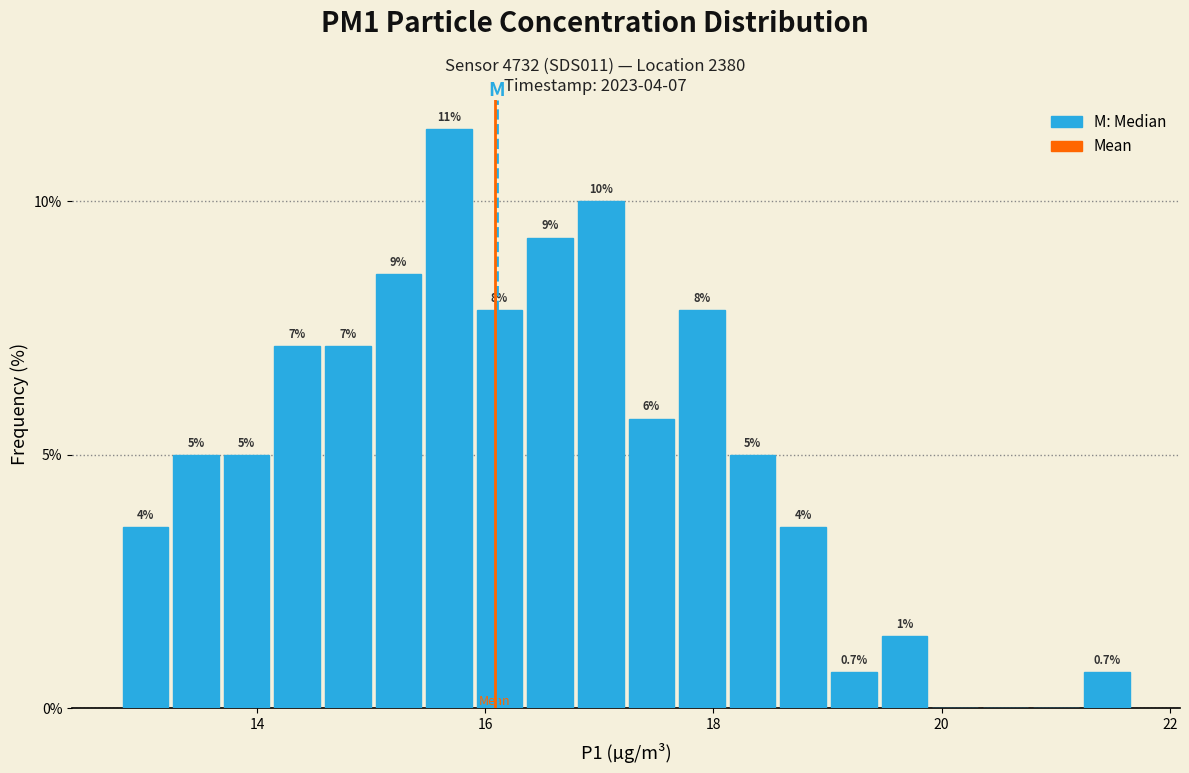

Around what value on the x-axis is the tallest bar? Give the approximate position of its centre, as read against the axis.

15.6